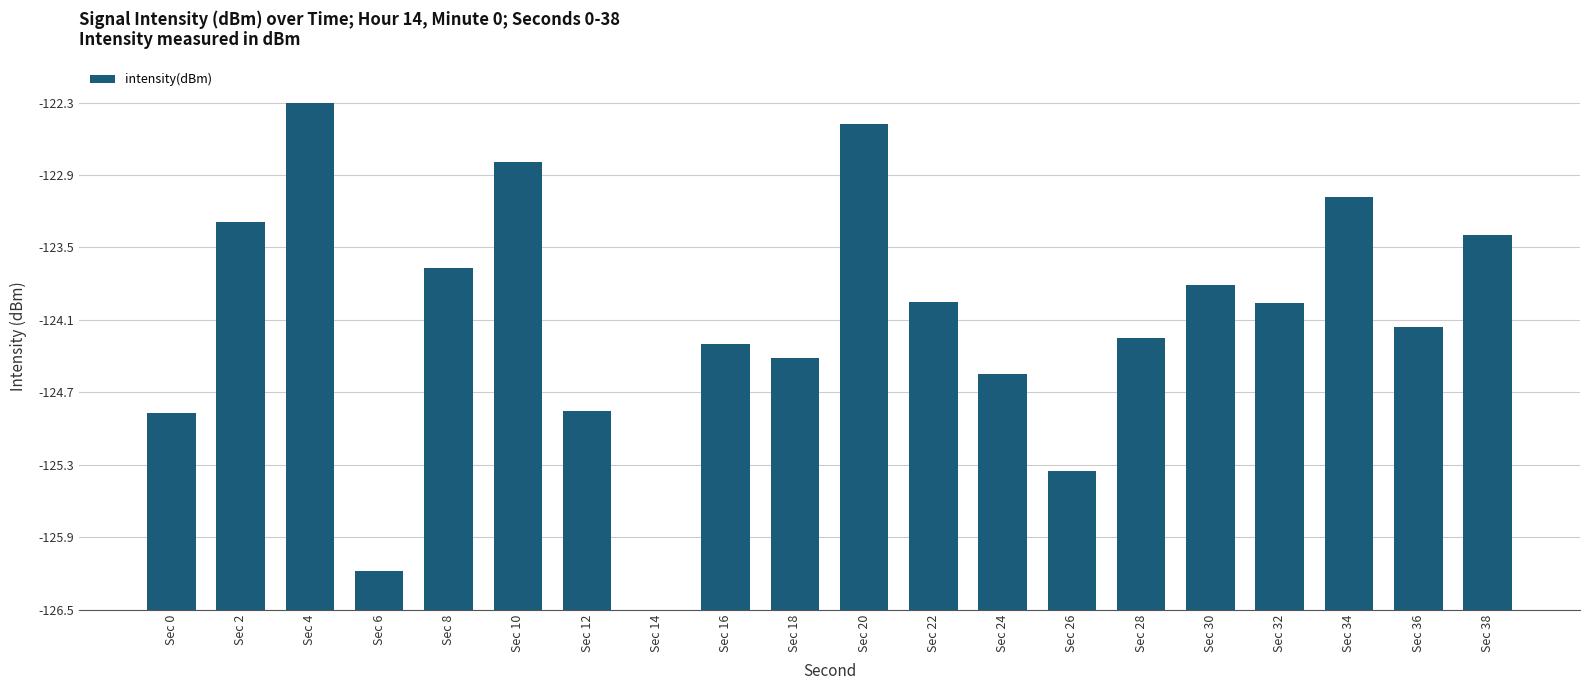

What is the change in value from Sec 12 to Sec 38?

+1.5